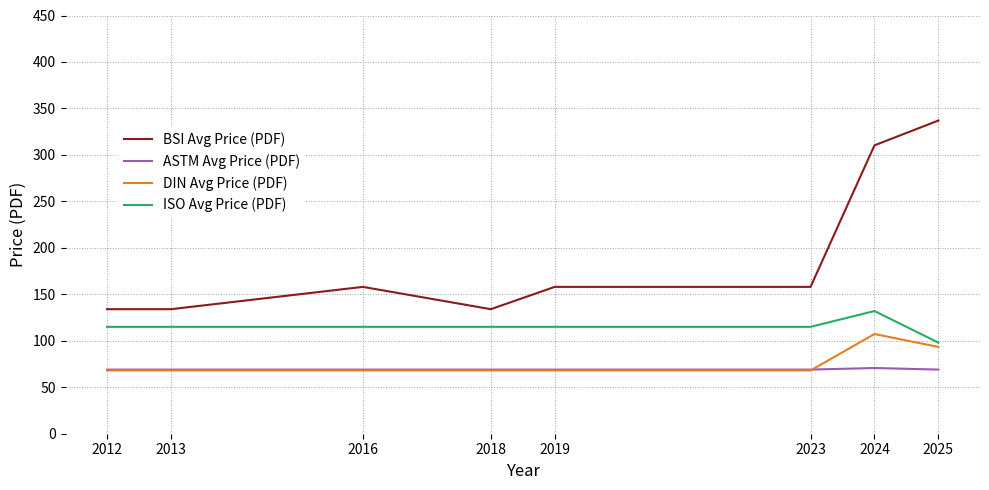

True or false: DIN Avg Price (PDF) and ISO Avg Price (PDF) intersect in this chart.

False